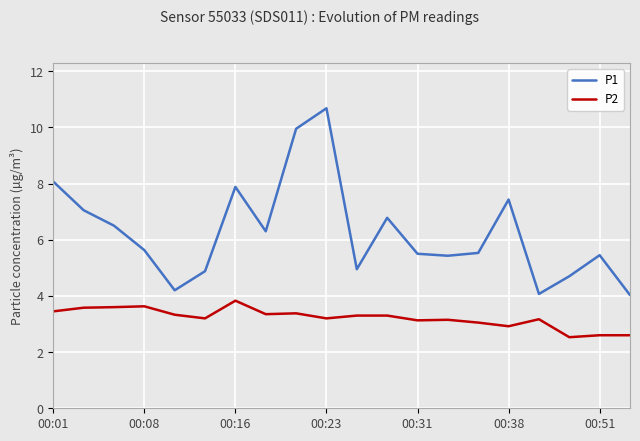

What is the minimum value for P1?

4.0